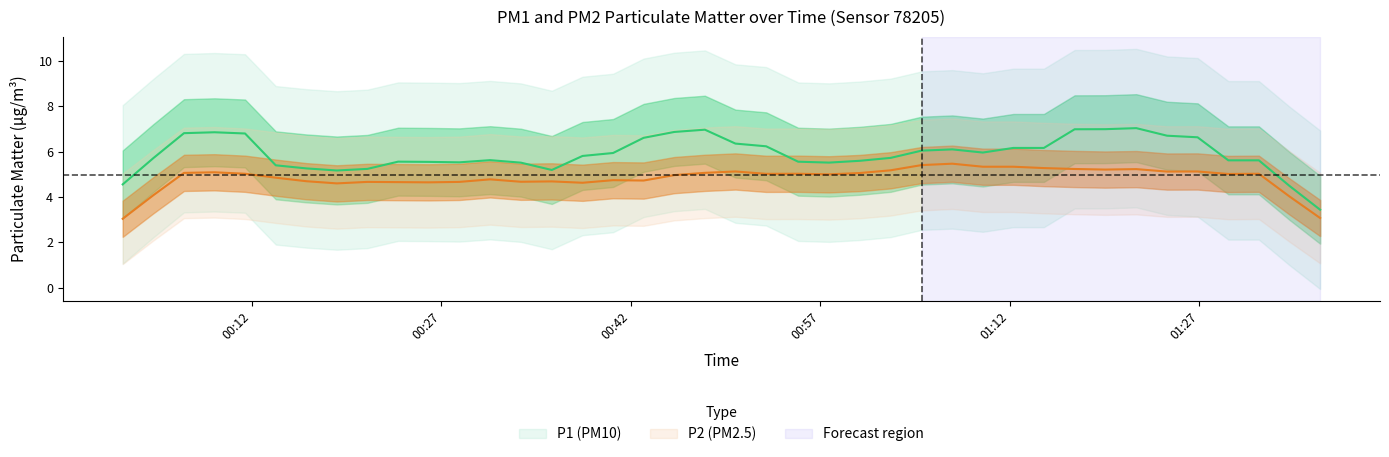

What value does the P2 series have at 31?

5.3